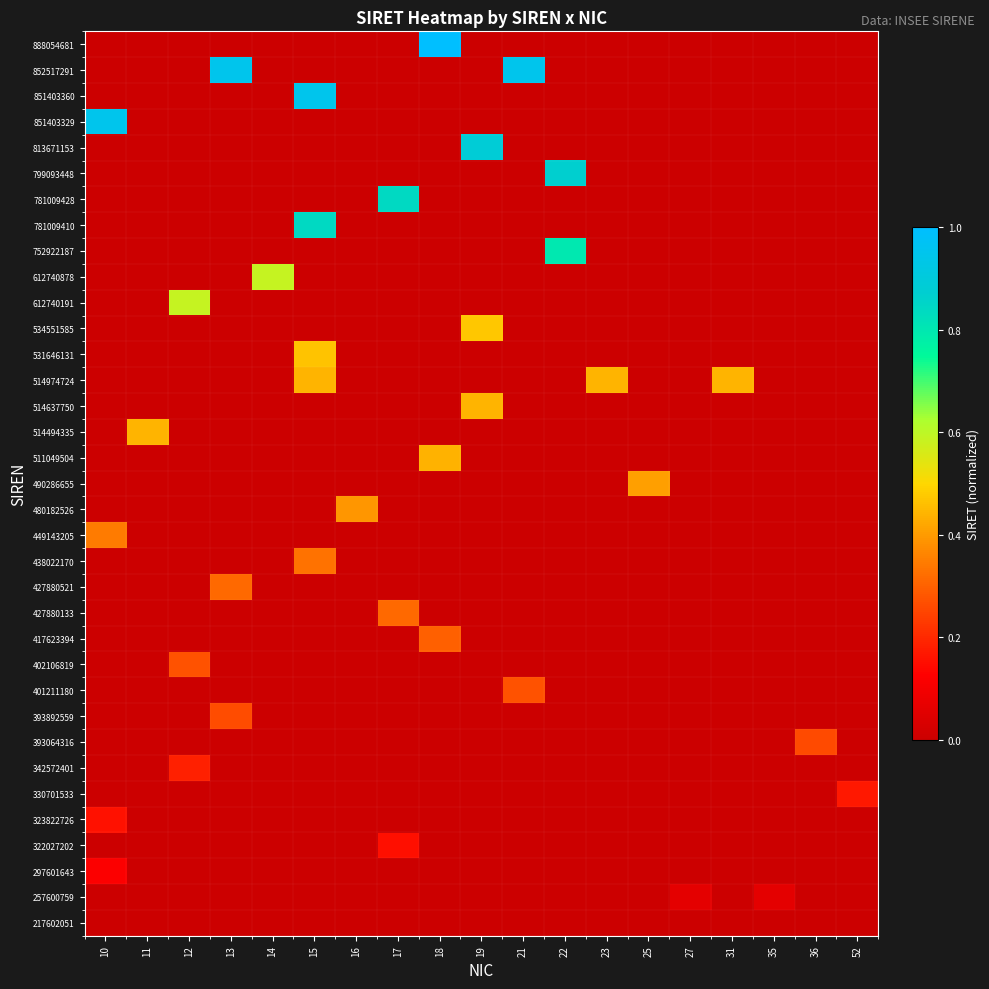

At 11, list the series in order from smallest to largest.

888054681, 852517291, 851403360, 851403329, 813671153, 799093448, 781009428, 781009410, 752922187, 612740878, 612740191, 534551585, 531646131, 514974724, 514637750, 511049504, 490286655, 480182526, 449143205, 438022170, 427880521, 427880133, 417623394, 402106819, 401211180, 393892559, 393064316, 342572401, 330701533, 323822726, 322027202, 297601643, 257600759, 217602051, 514494335